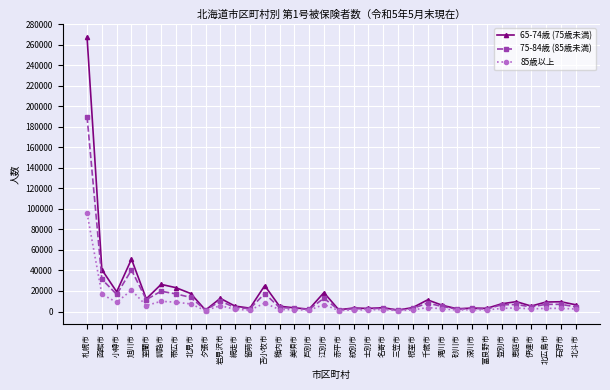

True or false: 75-84歳 (85歳未満) has a value of 11610 at 室蘭市.

True